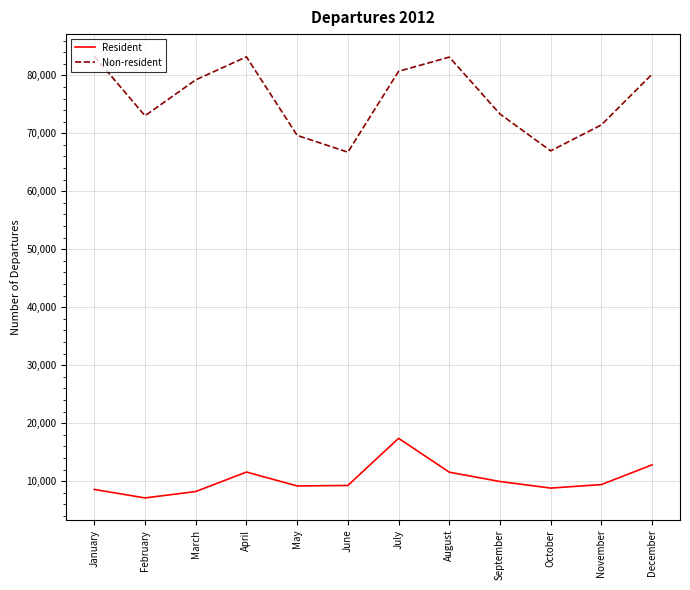

True or false: Resident and Non-resident cross at least once.

False